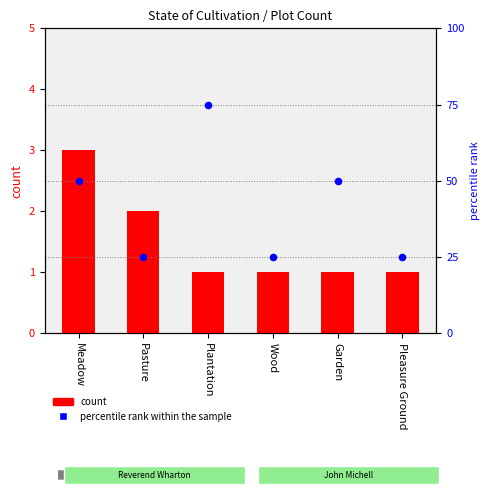

Approximately how many times larger is the value at Plantation compared to Garden?

1.5